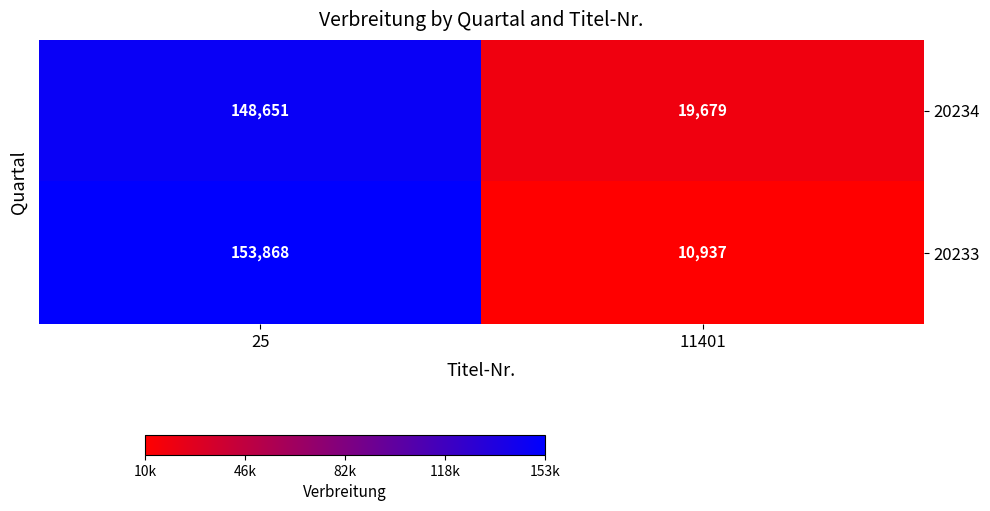

Where is 20233 nearest to the value 82402?

11401